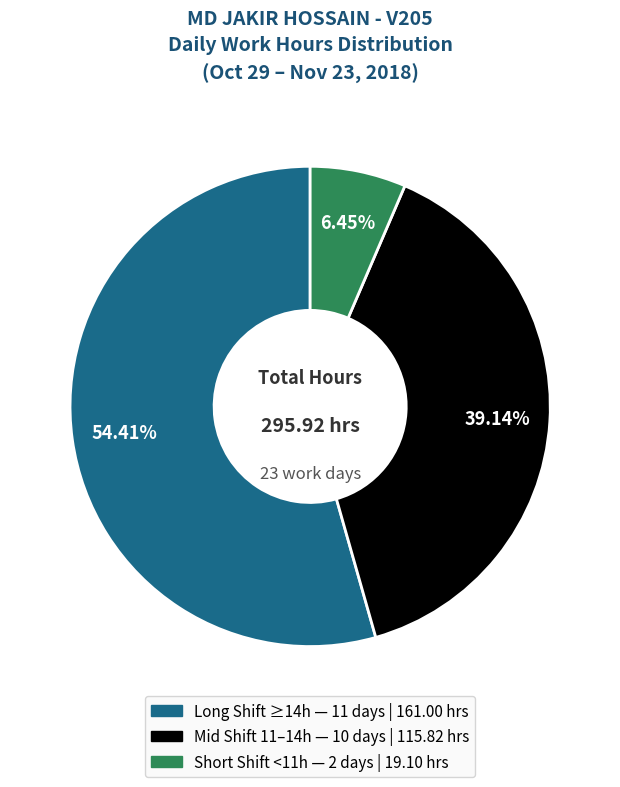

Is there any slice that represents more than half of the pie?

Yes